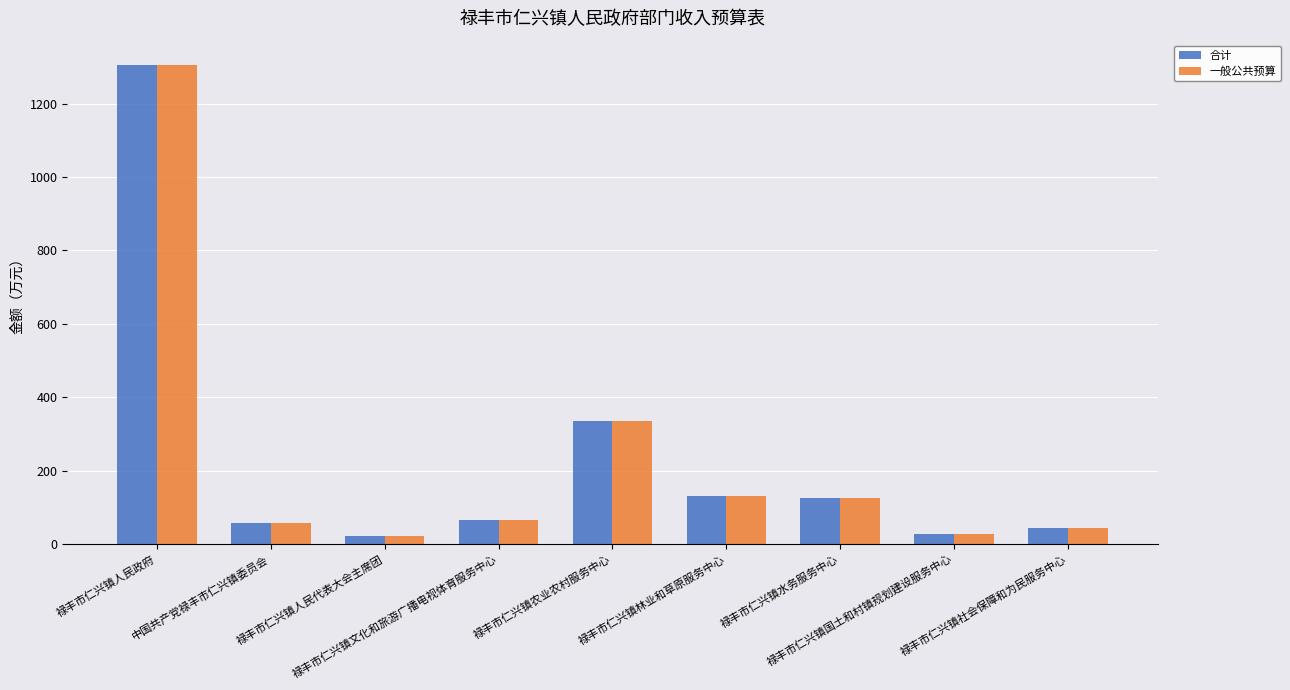

What is the greatest value displayed?

1306.3